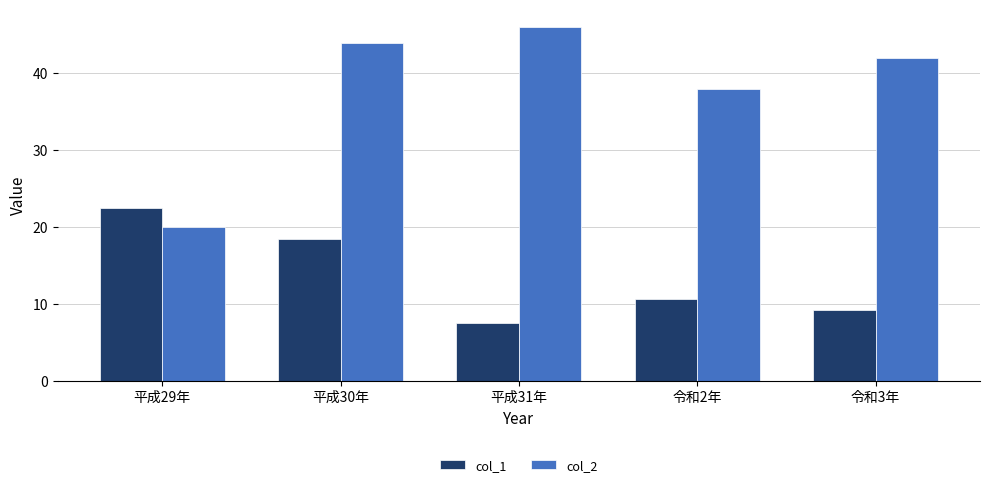

How many groups of bars are there?

5